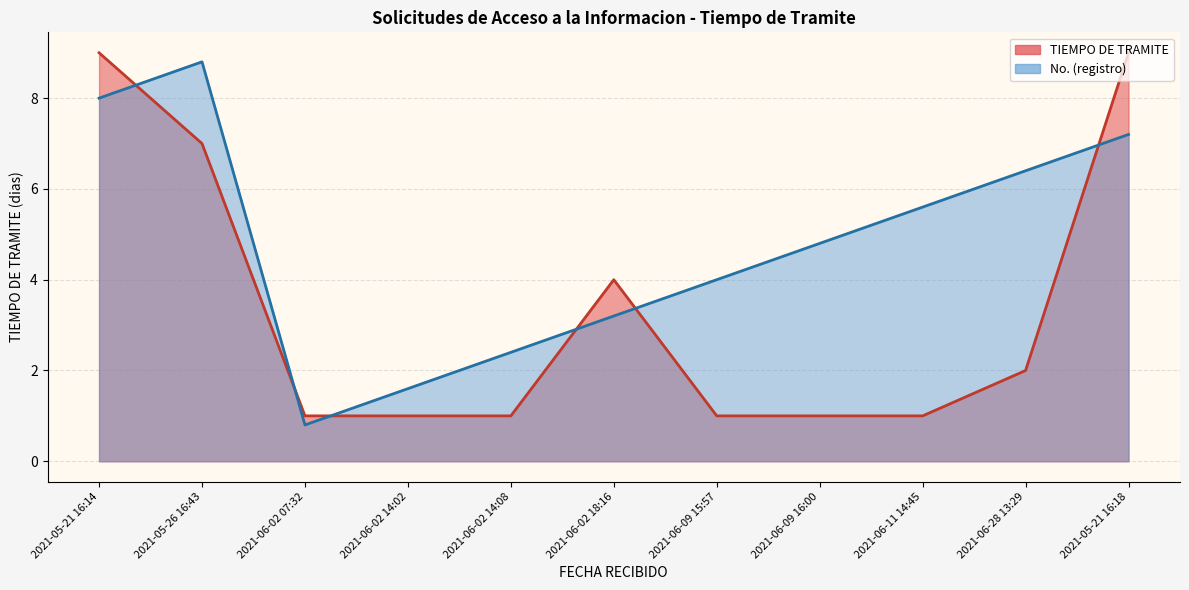

At which category does TIEMPO DE TRAMITE reach its first local peak?

2021-06-02 18:16